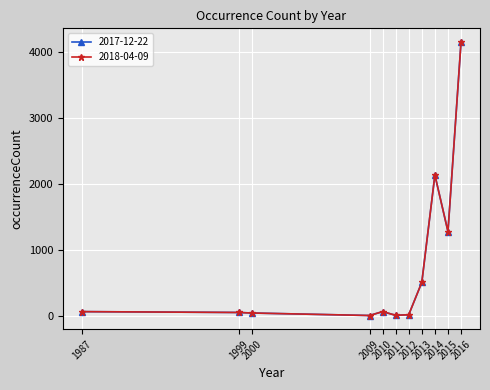

Read the 2017-12-22 value at 2016, to the nearest 10.

4160